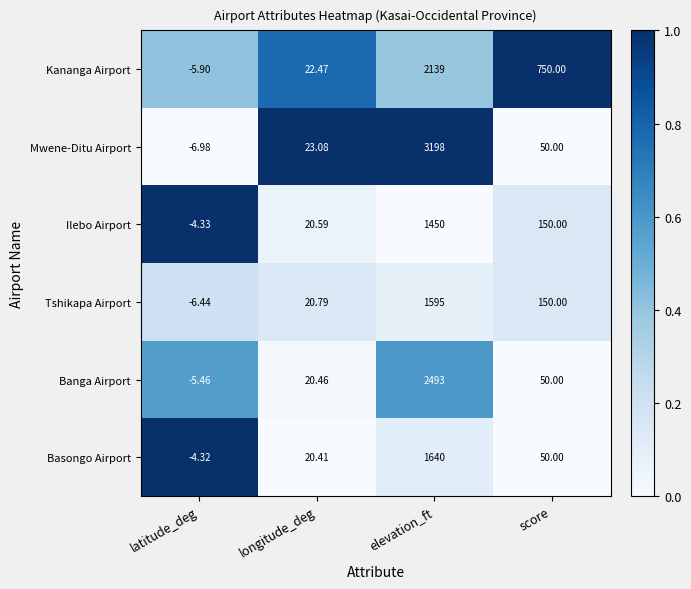

Rank the categories by Banga Airport value from lowest to highest.

latitude_deg, longitude_deg, score, elevation_ft